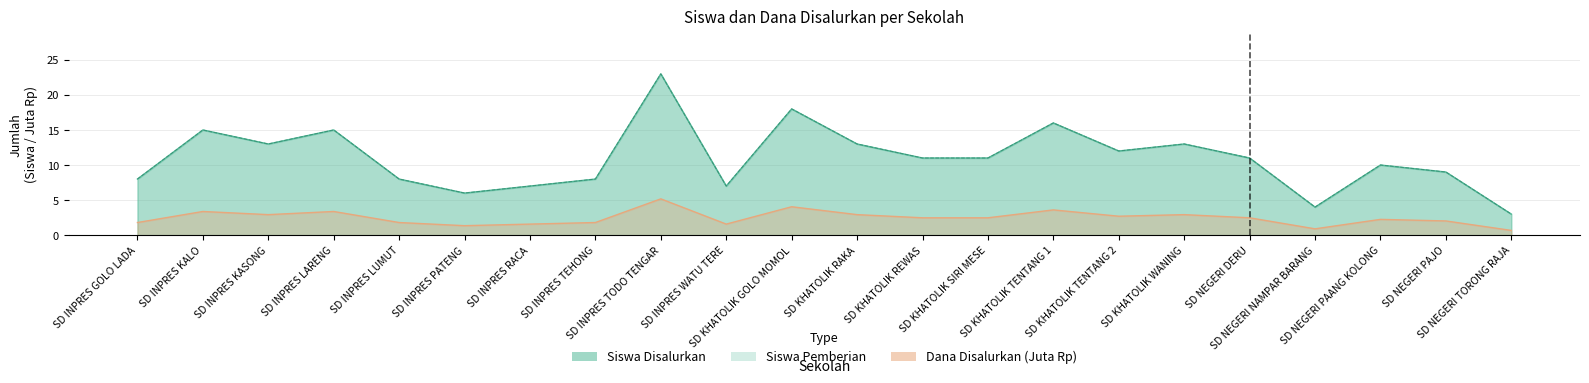

How many data points in Dana Disalurkan (Juta) are above 2?

14